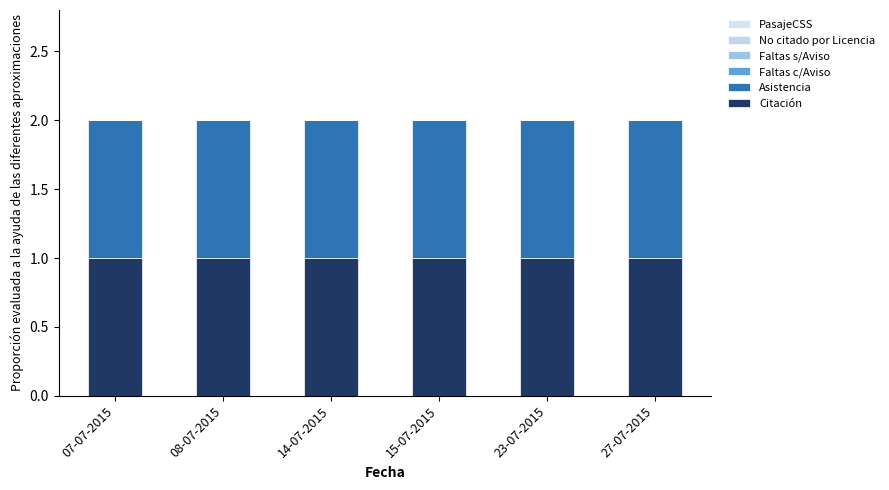

What position from the left is 27-07-2015?

6